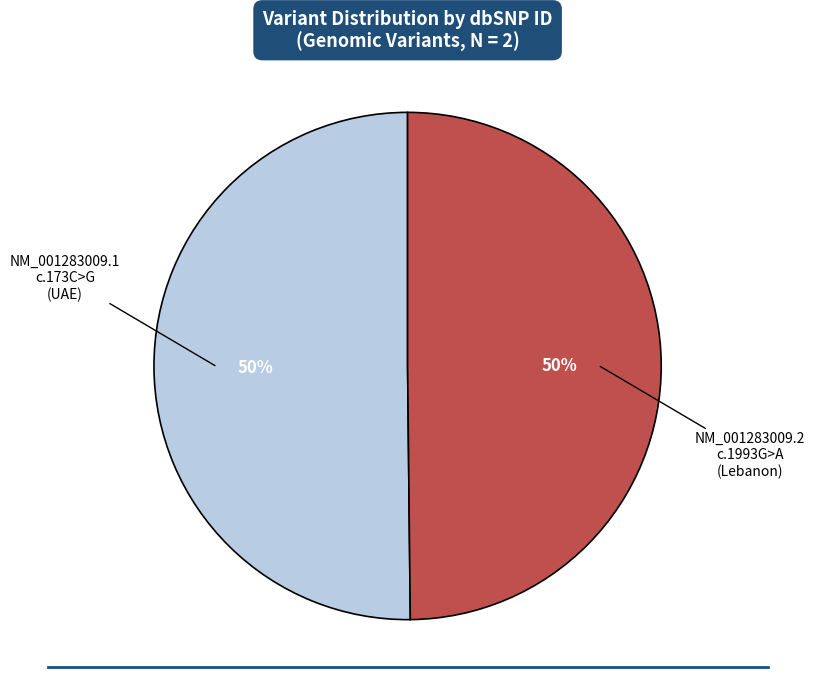

To the nearest percent, what is the average slice percentage?

50%